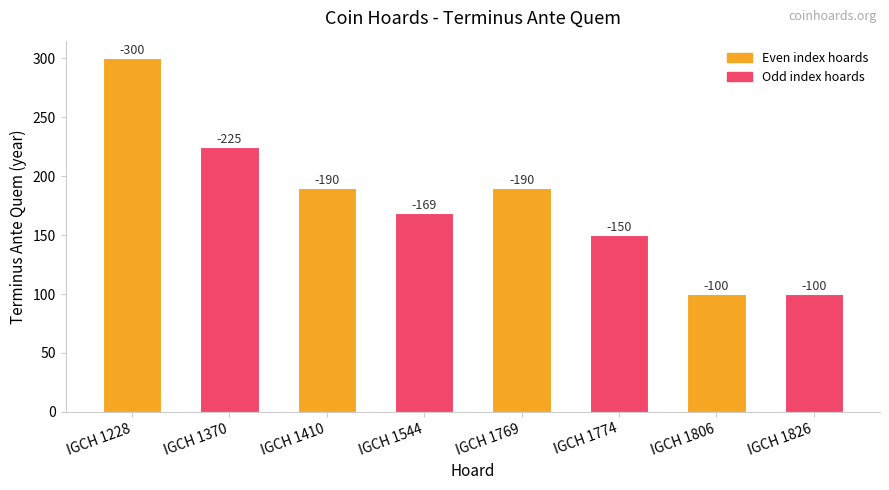

Between IGCH 1826 and IGCH 1544, which is larger?

IGCH 1544